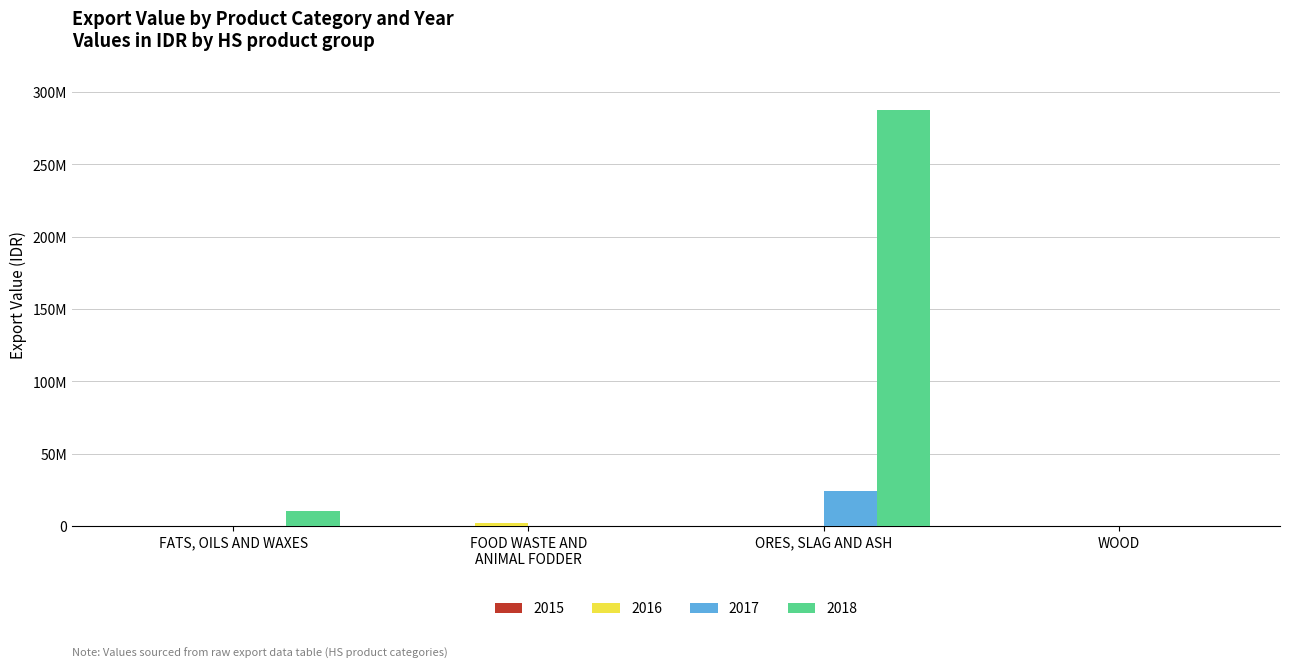

Are the bars horizontal?

No